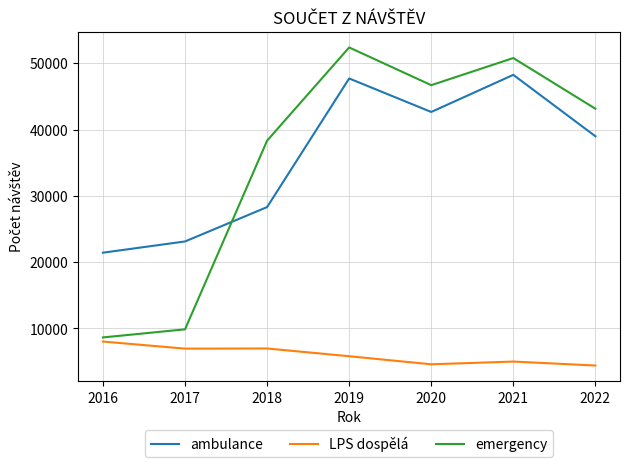

Which series changed the most between 2017 and 2018?

emergency